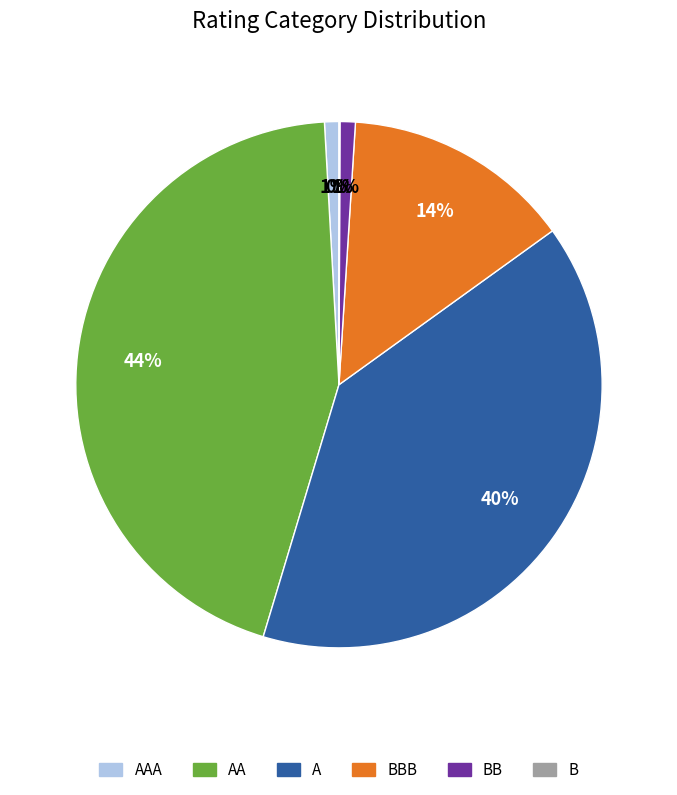

Is there any slice that represents more than half of the pie?

No